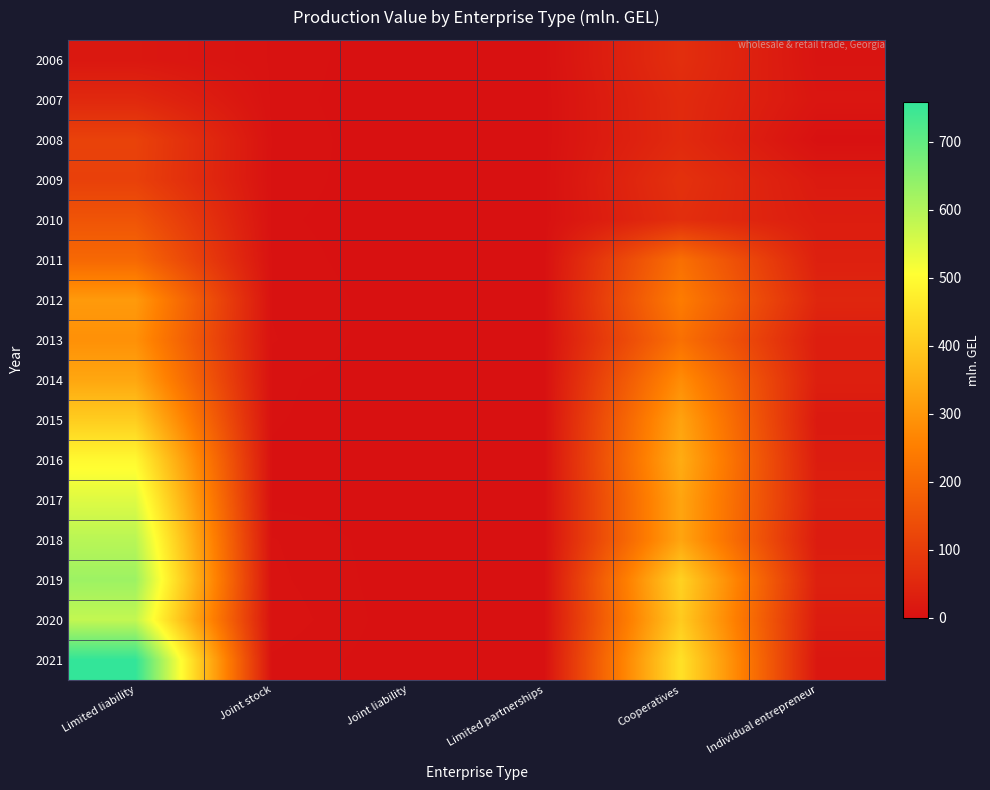

Which label corresponds to the largest value in the chart?

Limited liability